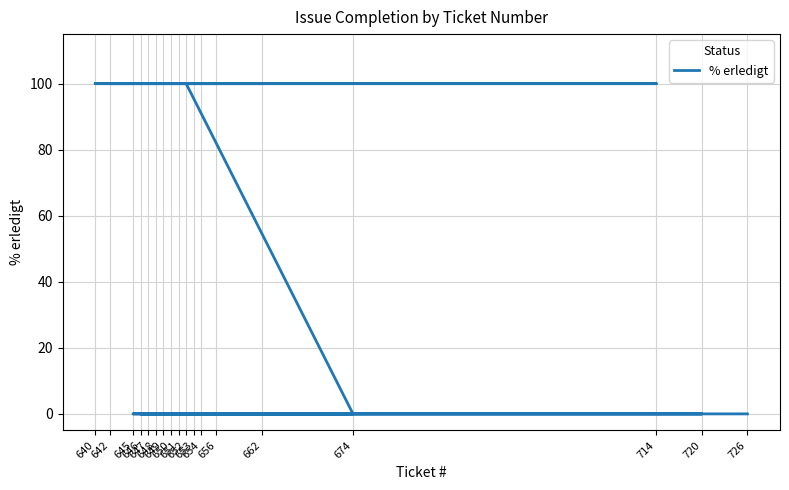

Rank the categories by value from lowest to highest.

674, 653, 645, 720, 654, 651, 650, 649, 648, 647, 646, 726, 662, 642, 656, 714, 640, 652